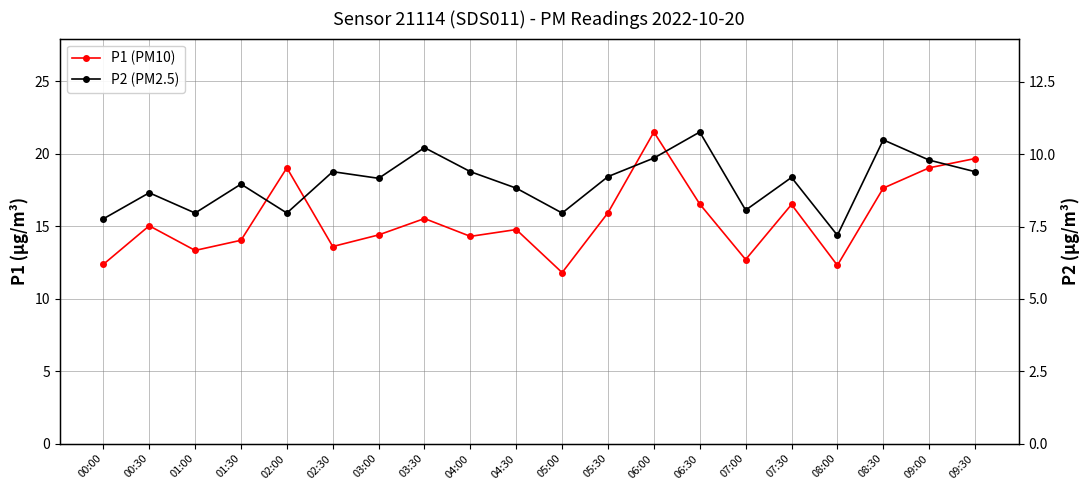

At which label is P2 (PM2.5) closest to 8?

01:00